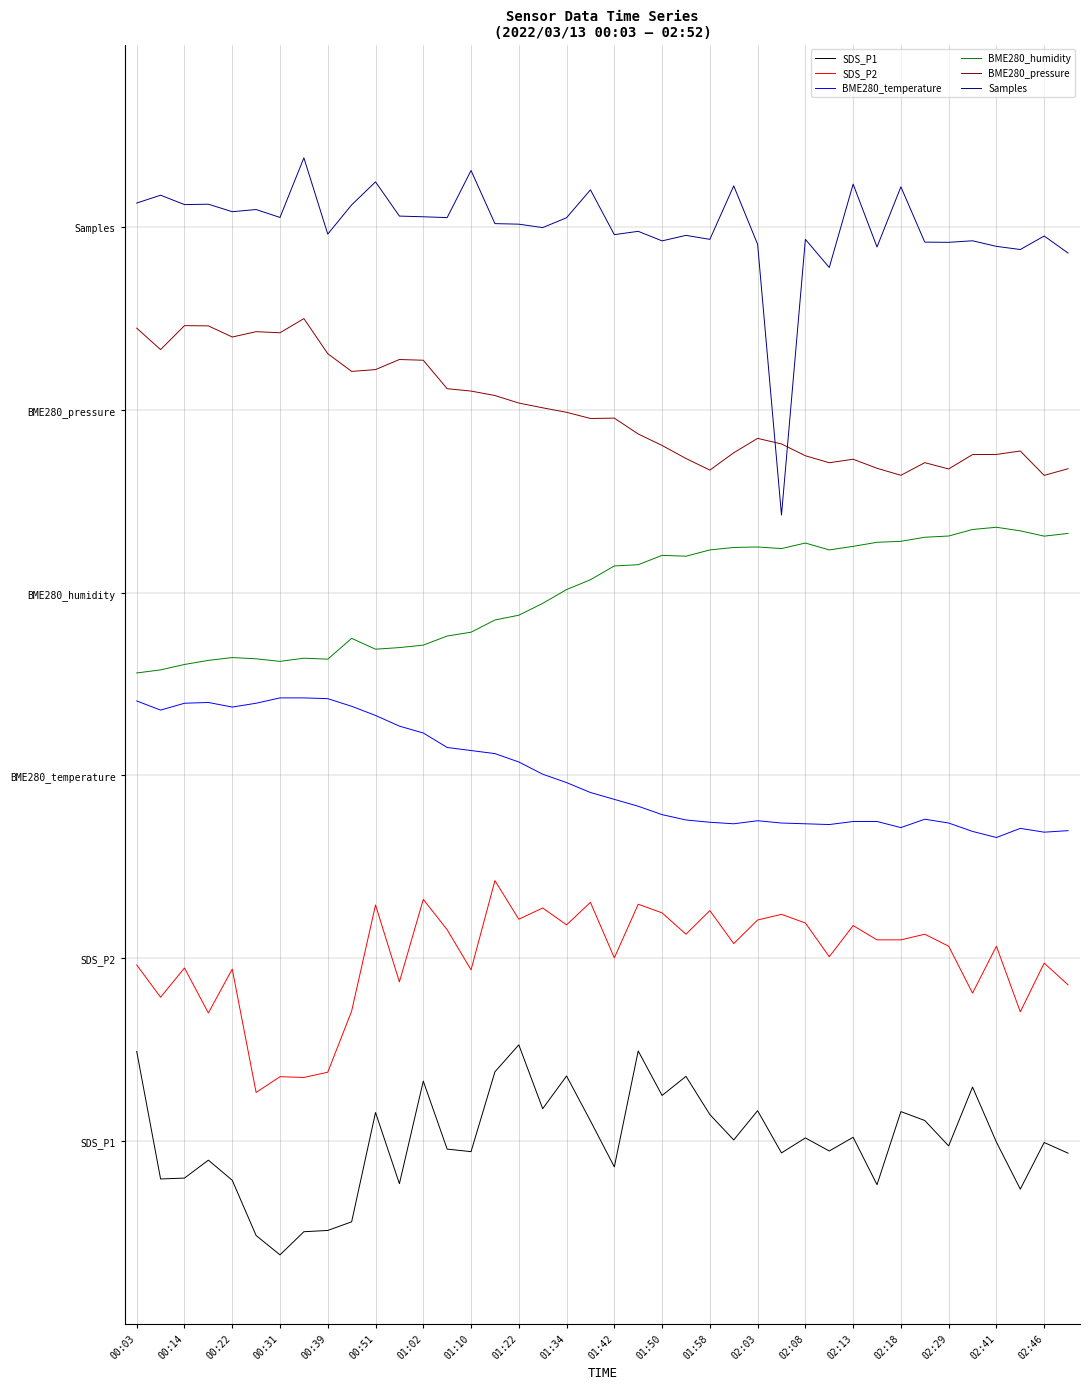

What are all the series names shown in the legend?

SDS_P1, SDS_P2, BME280_temperature, BME280_humidity, BME280_pressure, Samples